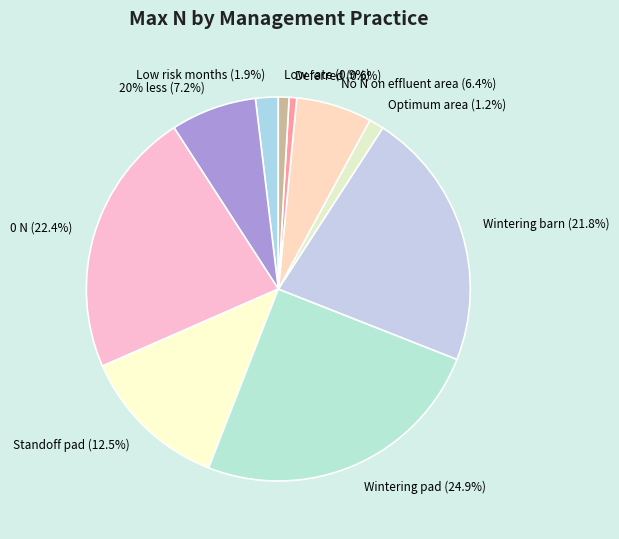

To the nearest percent, what is the combined percentage of Wintering pad and Low risk months?

27%